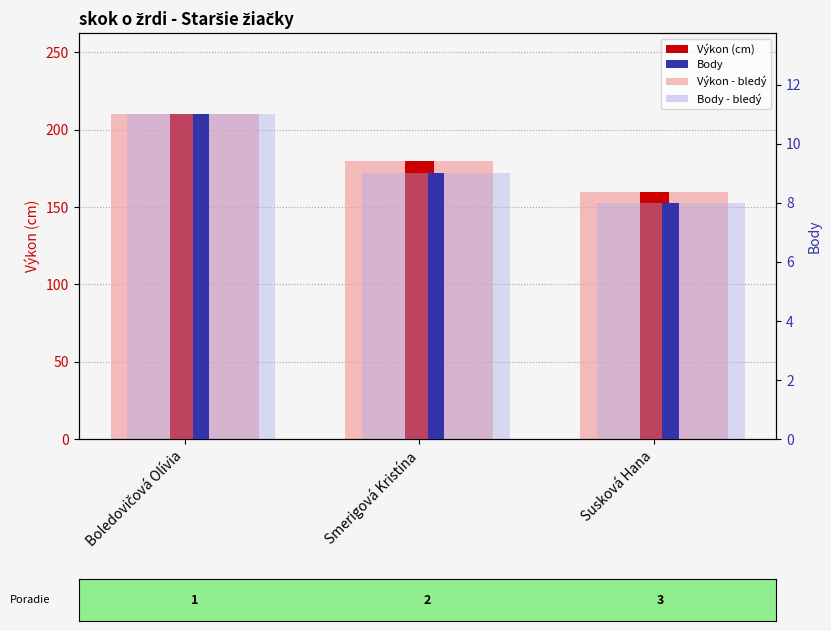

Reading right to left, what are all the values shown in this chart?

Výkon (bledý): Susková Hana=160	Smerigová Kristína=180	Boledovičová Olívia=210
Výkon: Susková Hana=160	Smerigová Kristína=180	Boledovičová Olívia=210
Body (bledý): Susková Hana=8	Smerigová Kristína=9	Boledovičová Olívia=11
Body: Susková Hana=8	Smerigová Kristína=9	Boledovičová Olívia=11